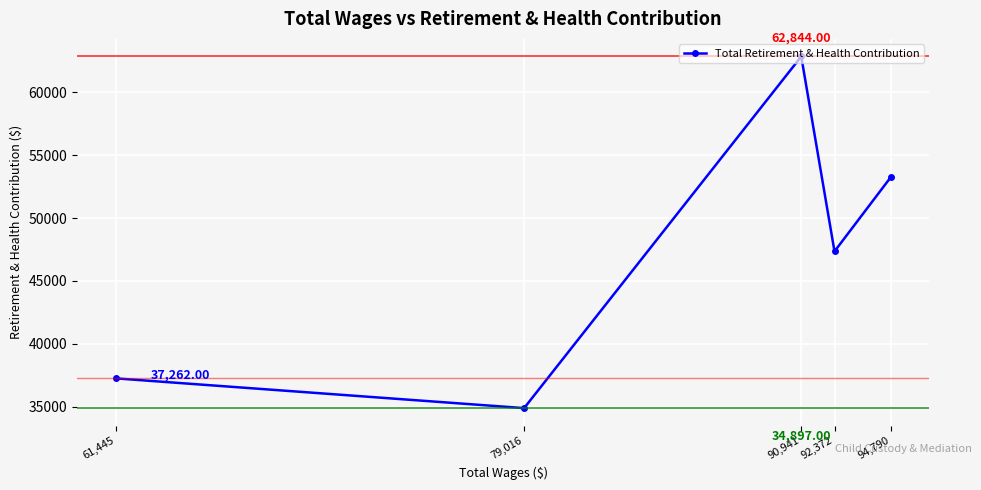

What is the greatest value displayed?

62844